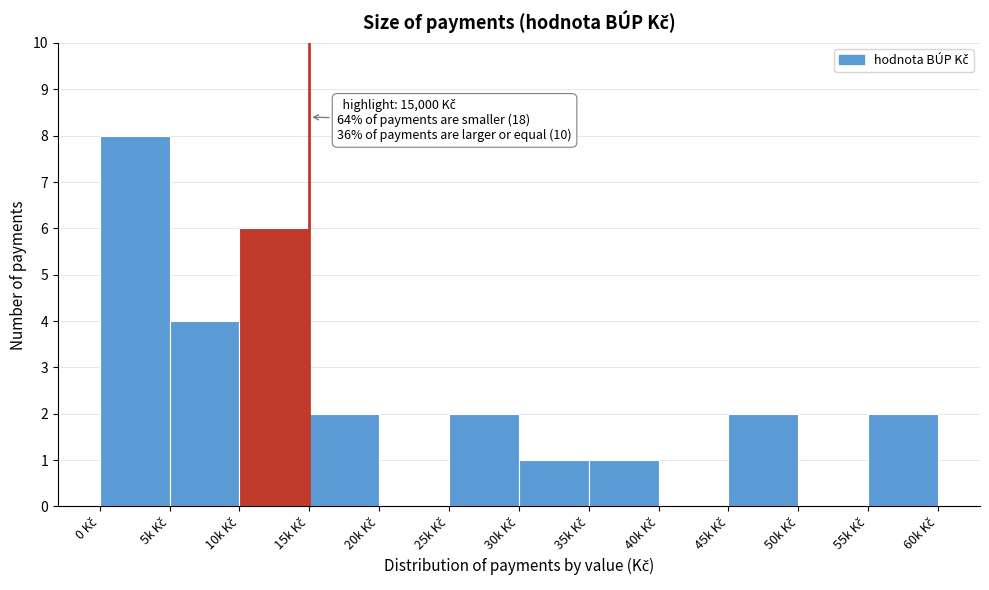

What is the maximum value shown in the chart?

8